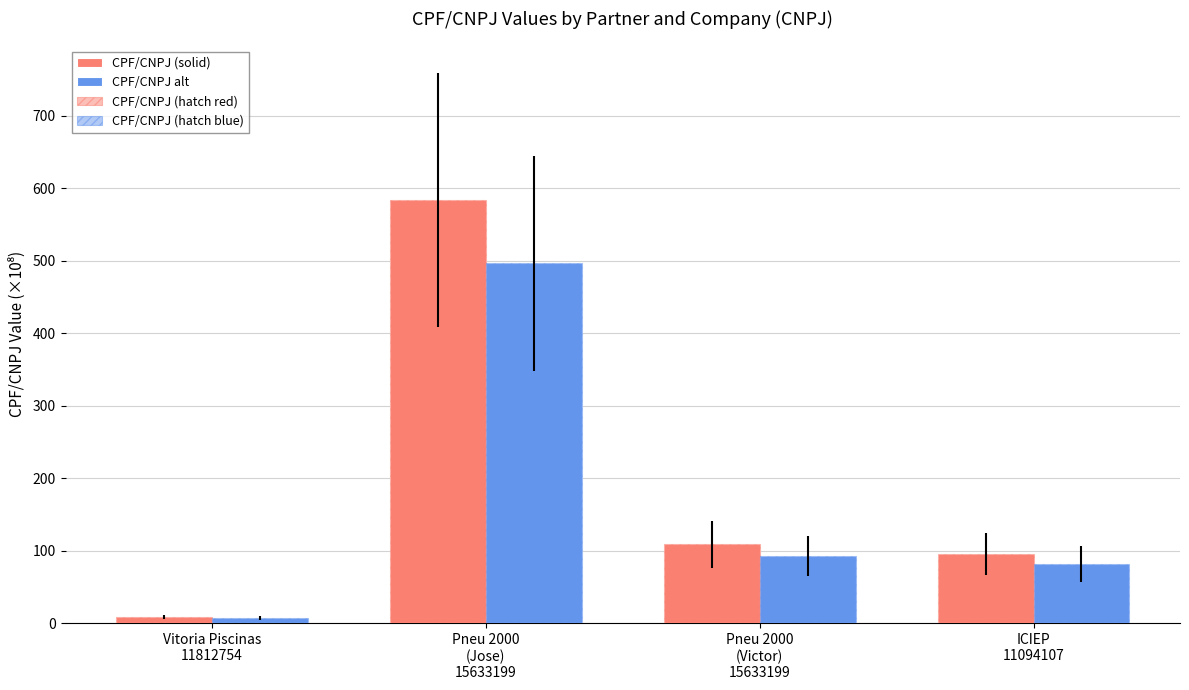

Count the number of categories in the chart.

4